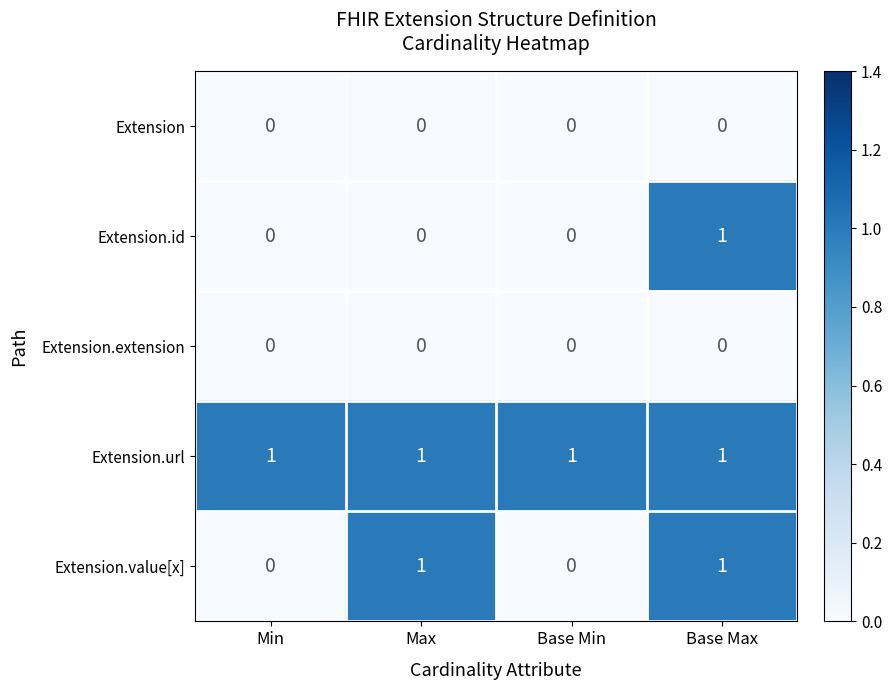

Between Min and Max, which series saw the biggest shift?

Extension.value[x]